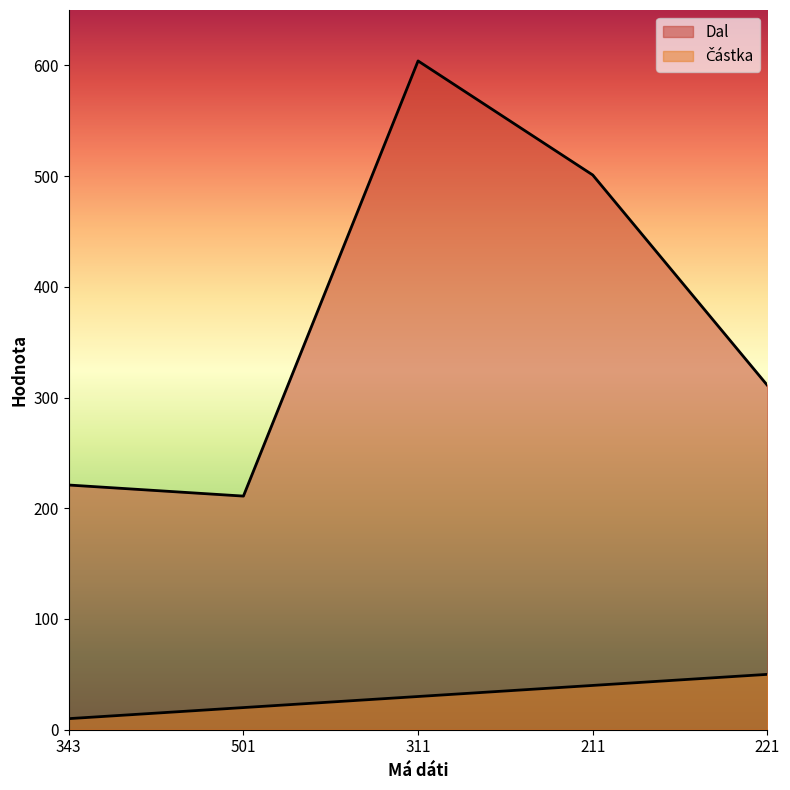

List the labels in order of Dal value, largest first.

311, 211, 221, 343, 501